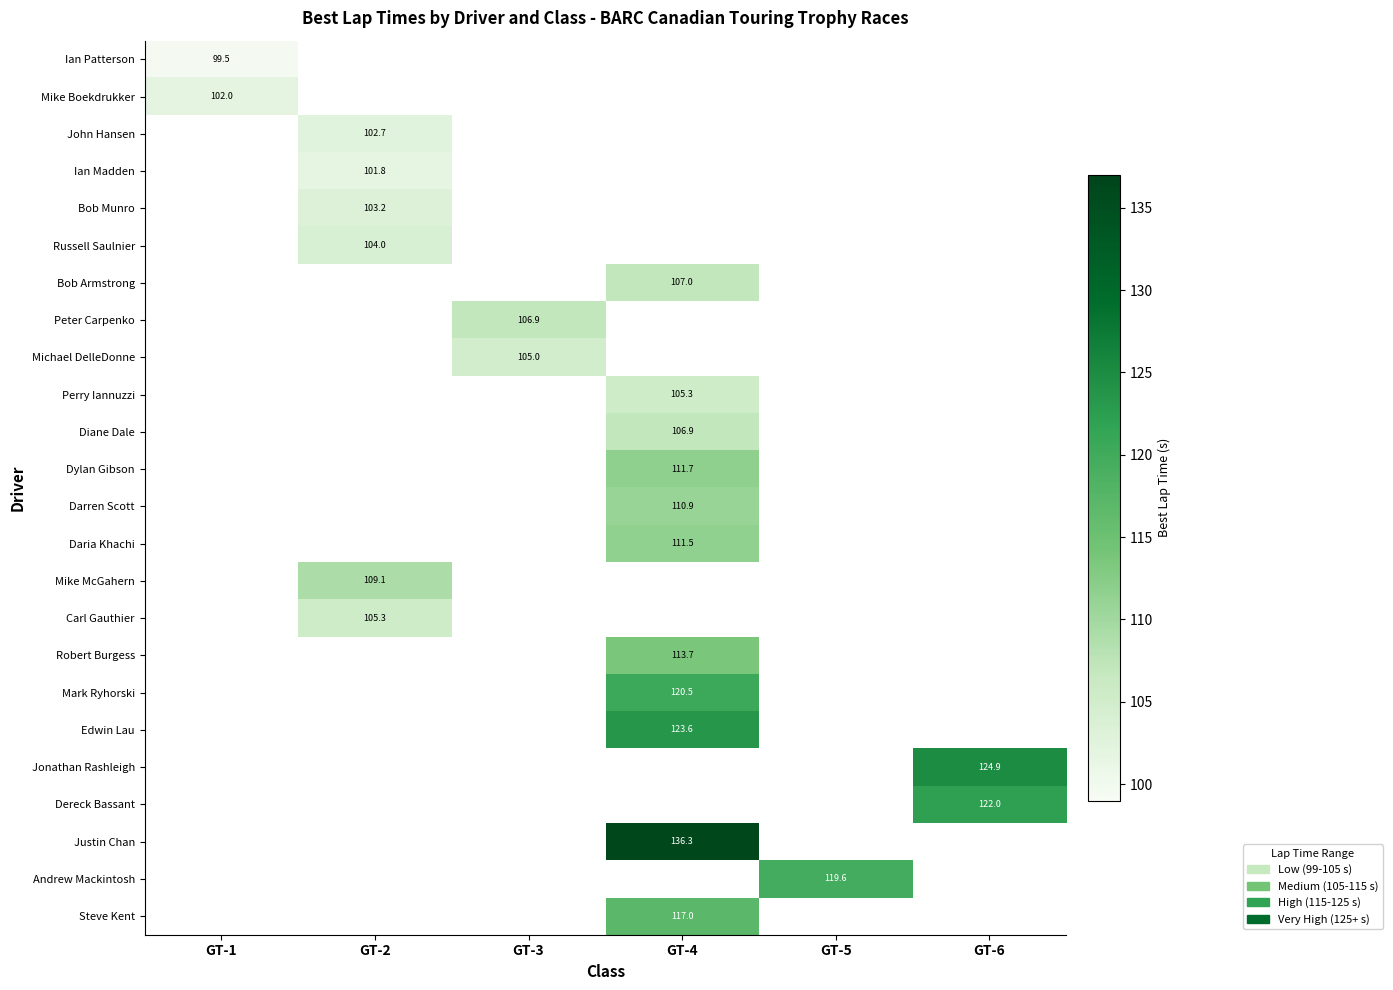

True or false: Mike McGahern has a value of 38.9 at GT-2.

False